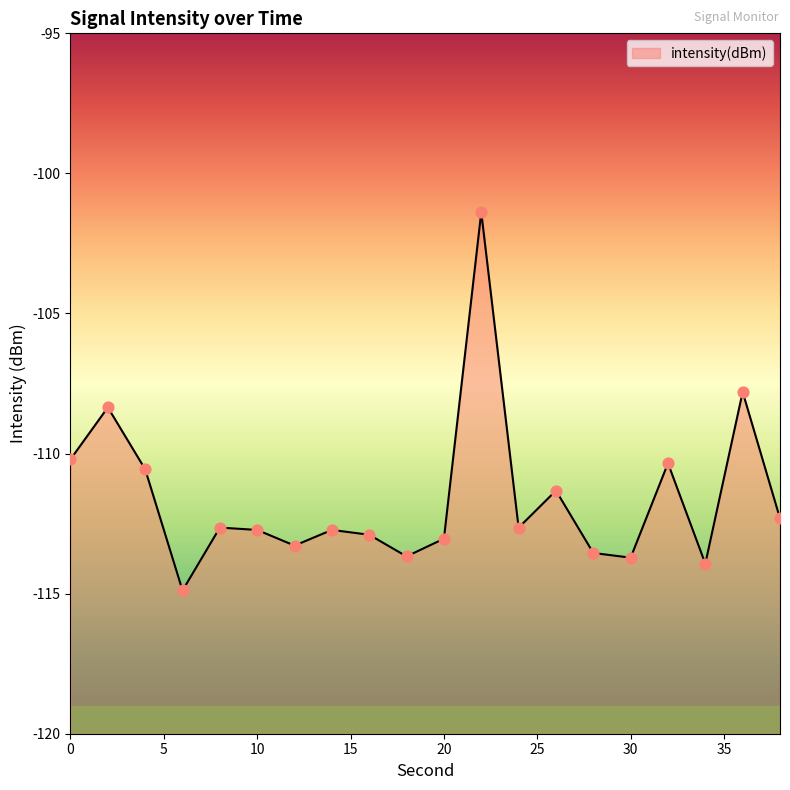

What is the change in value from 6 to 34?

+1.0